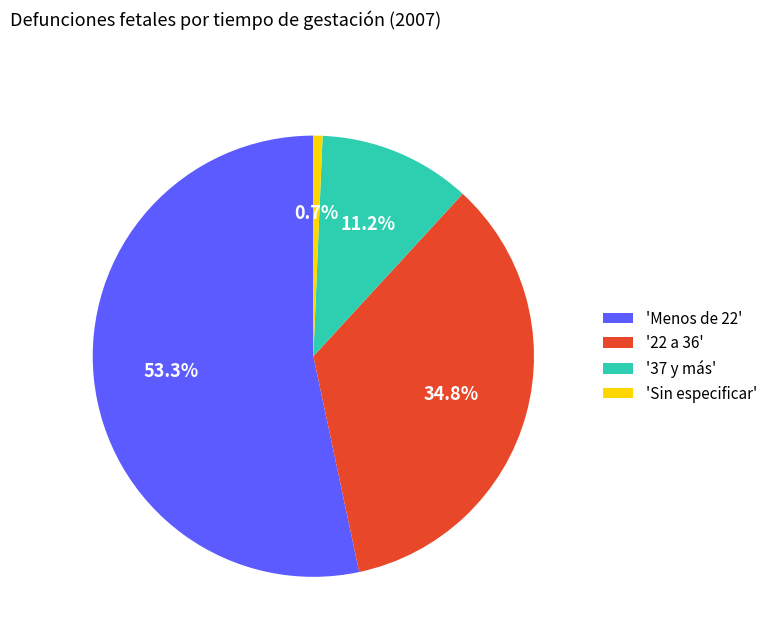

Which slice is the largest?

'Menos de 22'